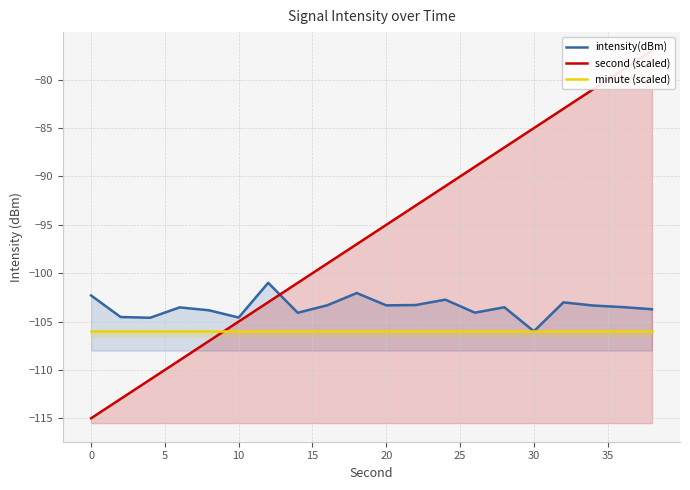

Which series has the widest spread of values?

second (scaled)